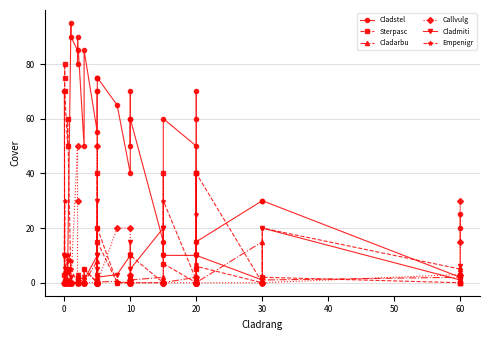

How many intersections are there between Empenigr and Cladmiti?

15